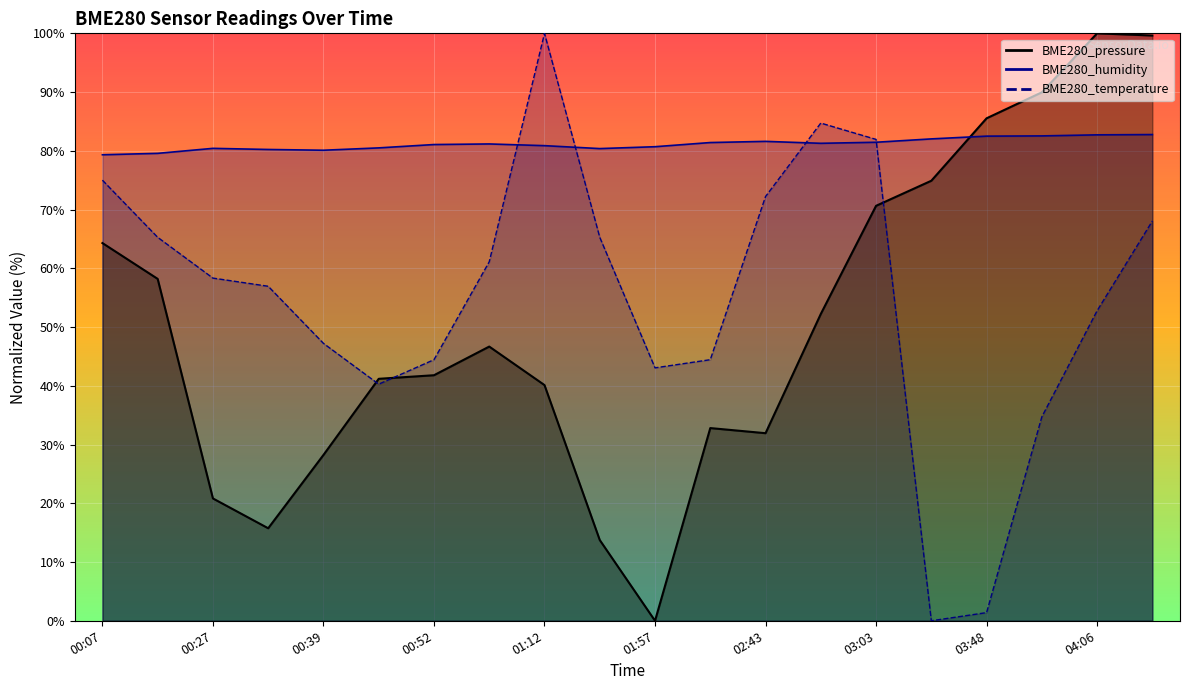

Where is the first local minimum for BME280_pressure?

00:33